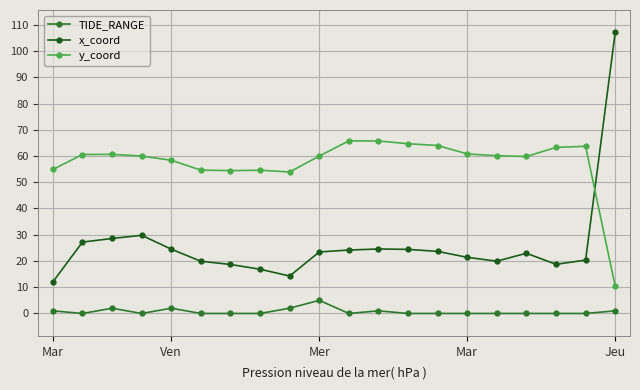

True or false: TIDE_RANGE and x_coord cross at least once.

False